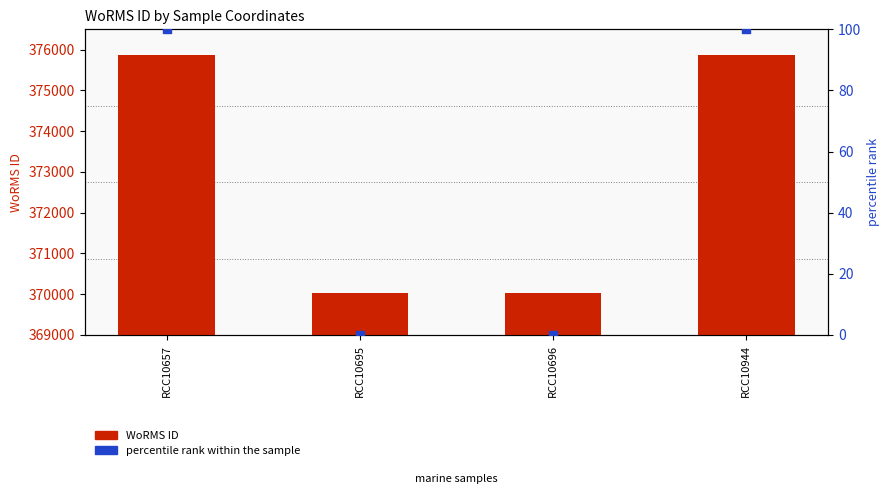

Which series has the largest total across all categories?

WoRMS ID